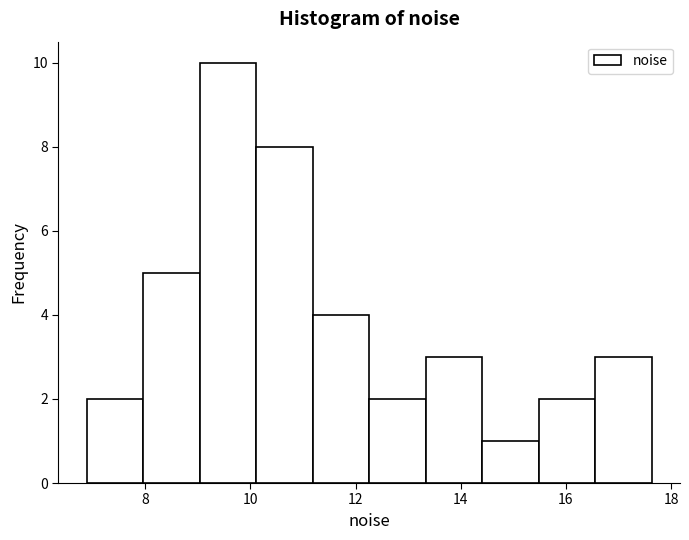

How tall is the bar that spans 14.4 to 15.4 on the x-axis? Neither the bar edges nor the heights are printed on the chart, so give them approximately, as read against the axes.

1